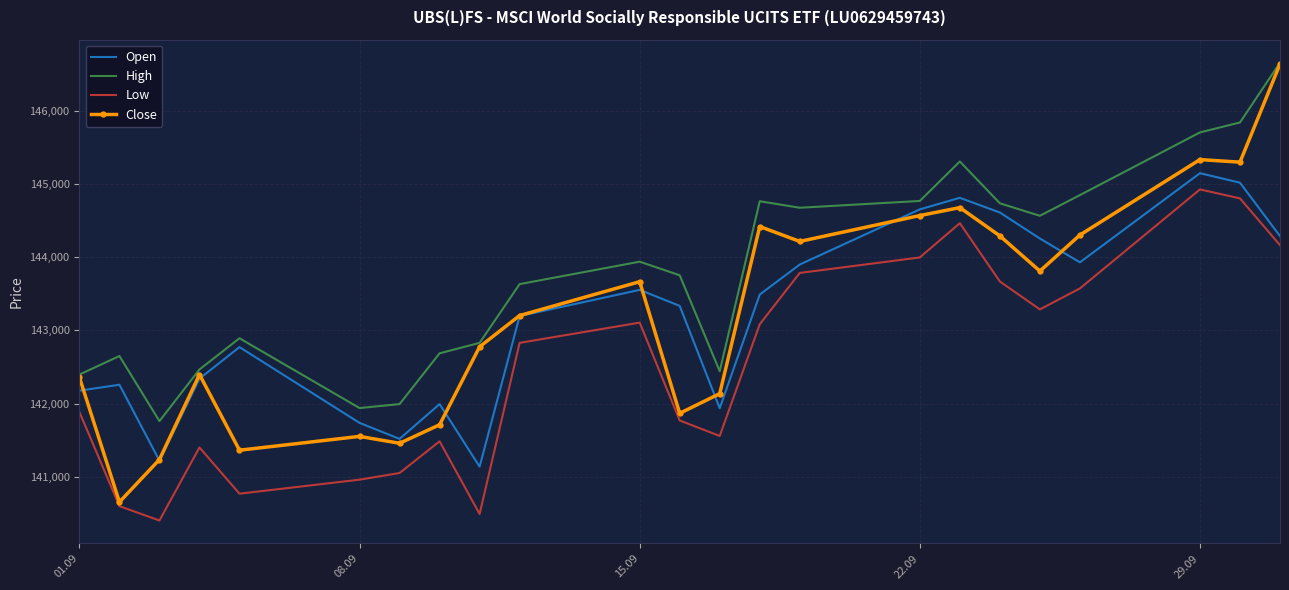

What is the maximum value for Close?

146645